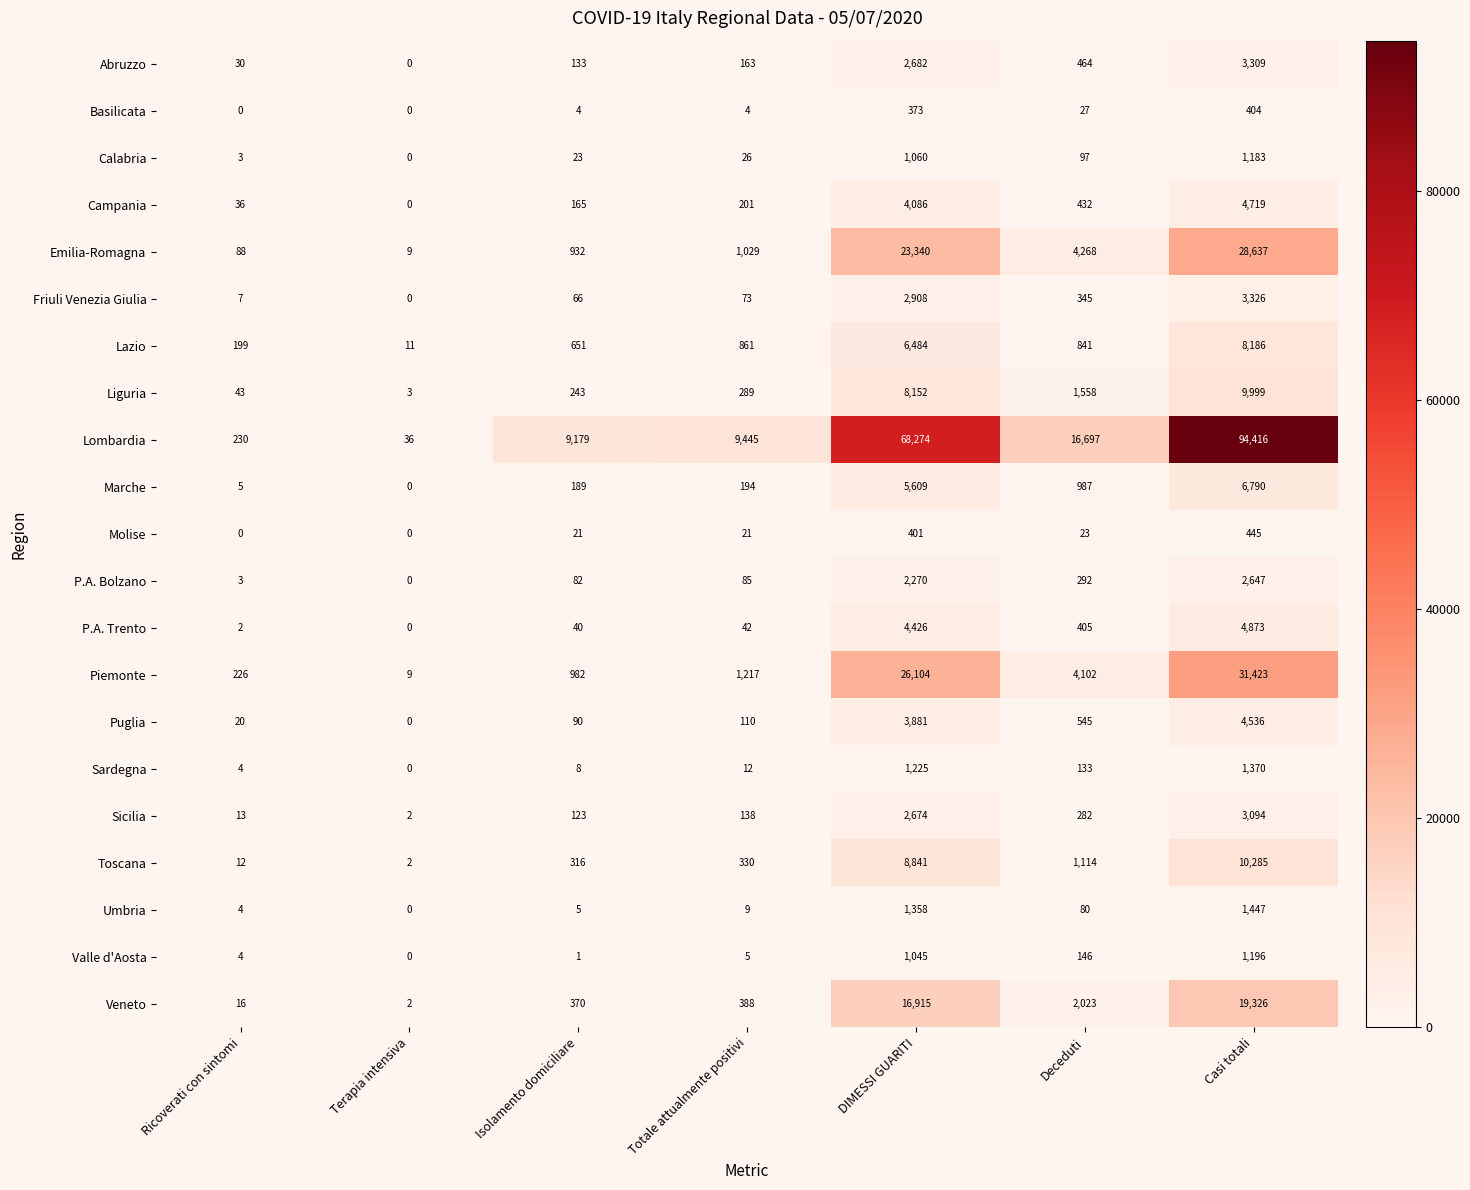

At how many categories does at least one series exceed 65468?

2